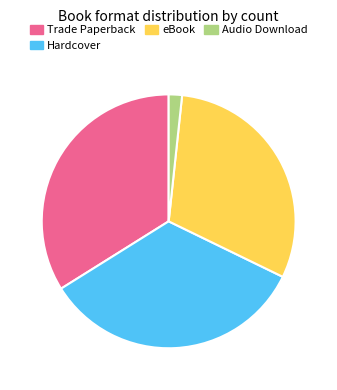

Combined, do Trade Paperback and Hardcover account for over 50%?

Yes